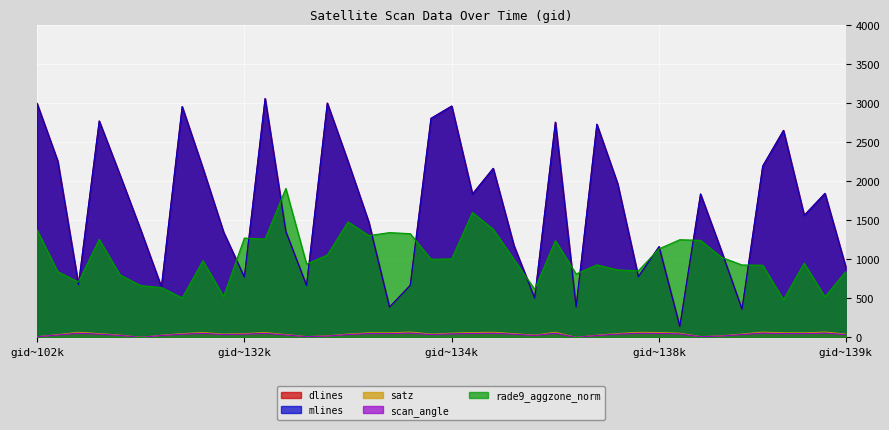

What is the value of the satz point at the 14th from the left?

10.6